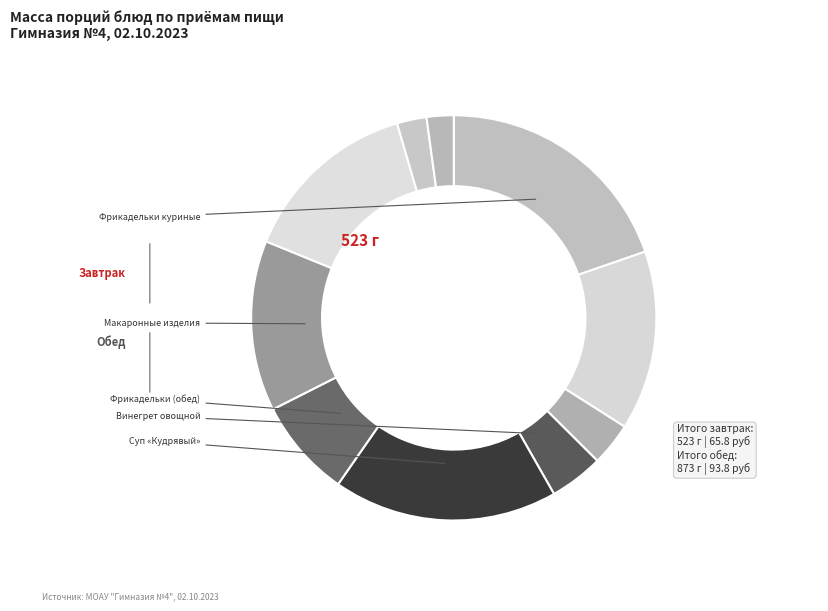

Count the number of slices in the pie.

10